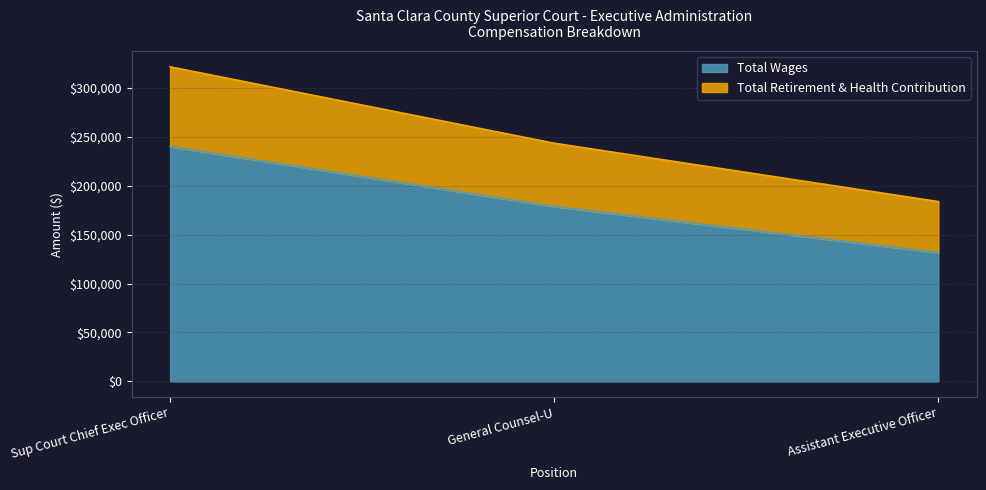

What is the minimum value for Total Wages?

131597